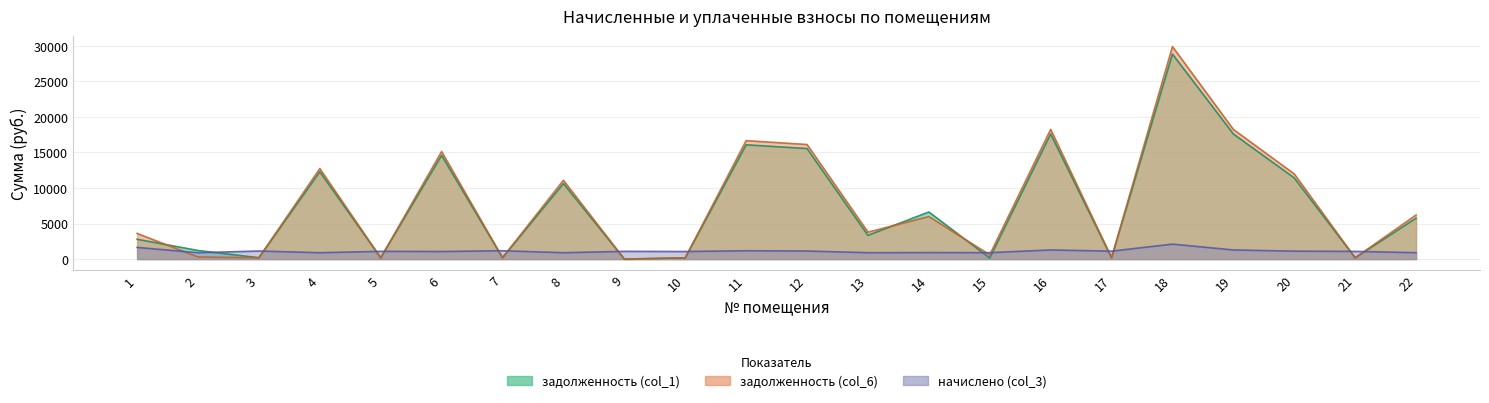

Which series changed the most between 3 and 14?

задолженность (col_1)